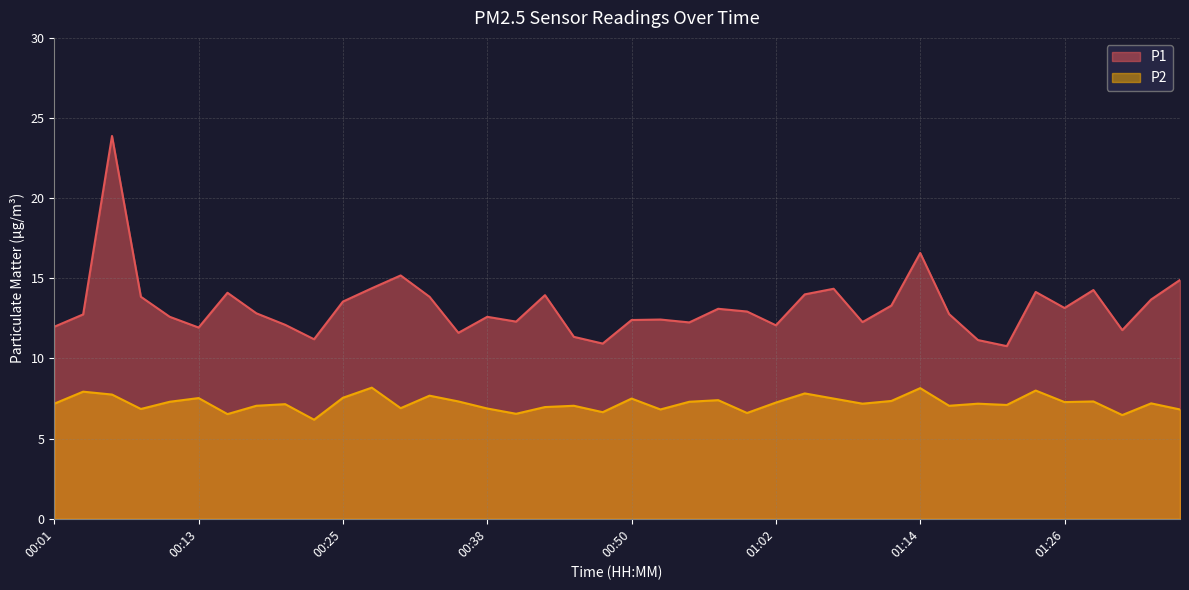

Which has a higher value, 01:26 or 00:50?

01:26